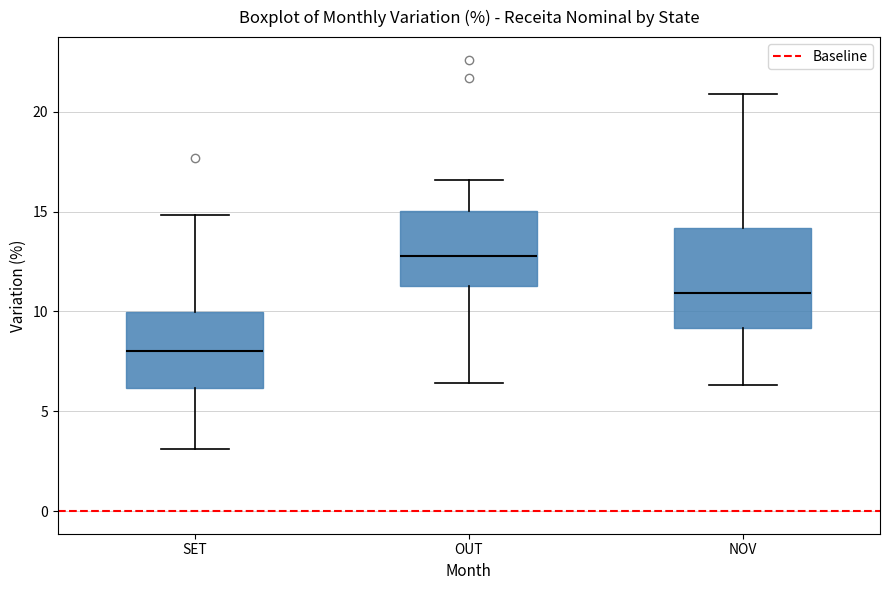

Reading left to right, transcribe this box plot: for each box, give where its median line is, the range the box spans, and where its two whiskers end, as read against the y-axis. The values are not printed on the chart, so give them approximately, as read against the axis.

SET: median 8.0, box 6.0 to 10.0, whiskers 3.0 to 15.0
OUT: median 13.0, box 11.5 to 15.0, whiskers 6.5 to 16.5
NOV: median 11.0, box 9.0 to 14.0, whiskers 6.5 to 21.0